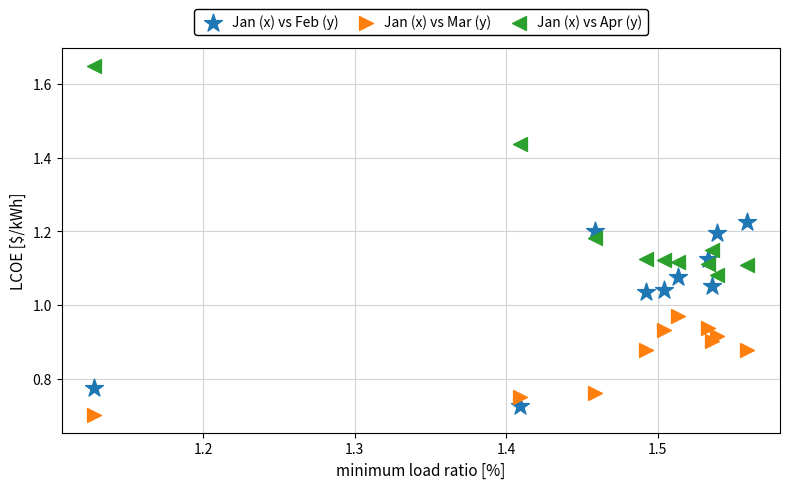

Which series contains the lowest Y value?

Jan (x) vs Mar (y)